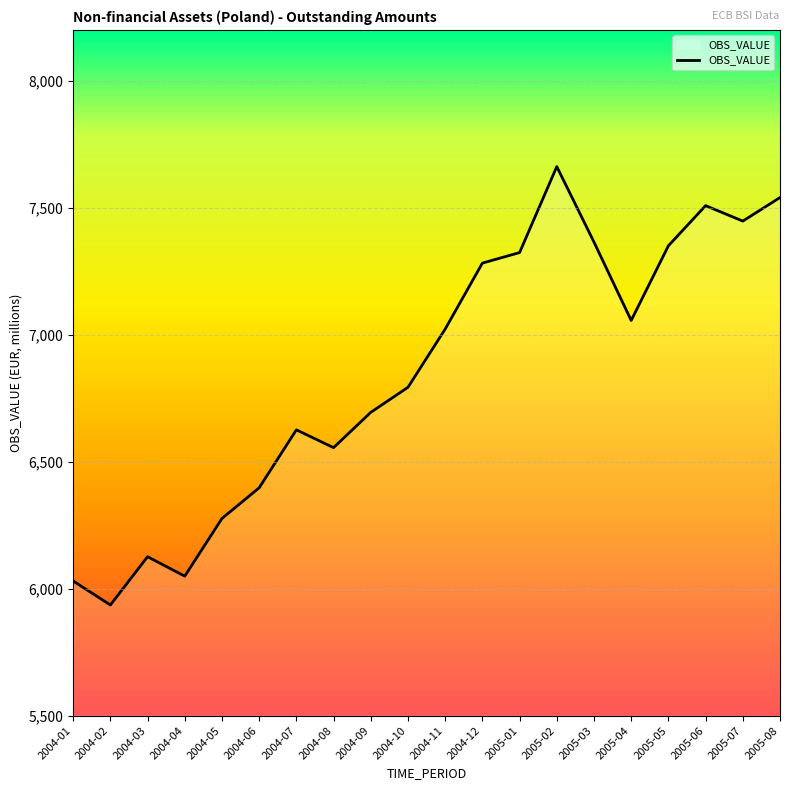

Where is the first local maximum?

2004-03